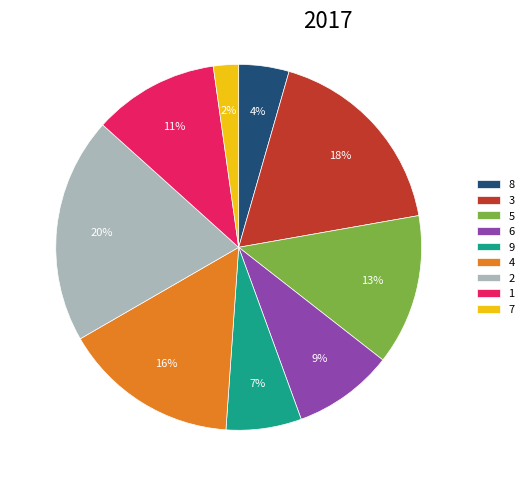

Which has a higher value, 3 or 5?

3